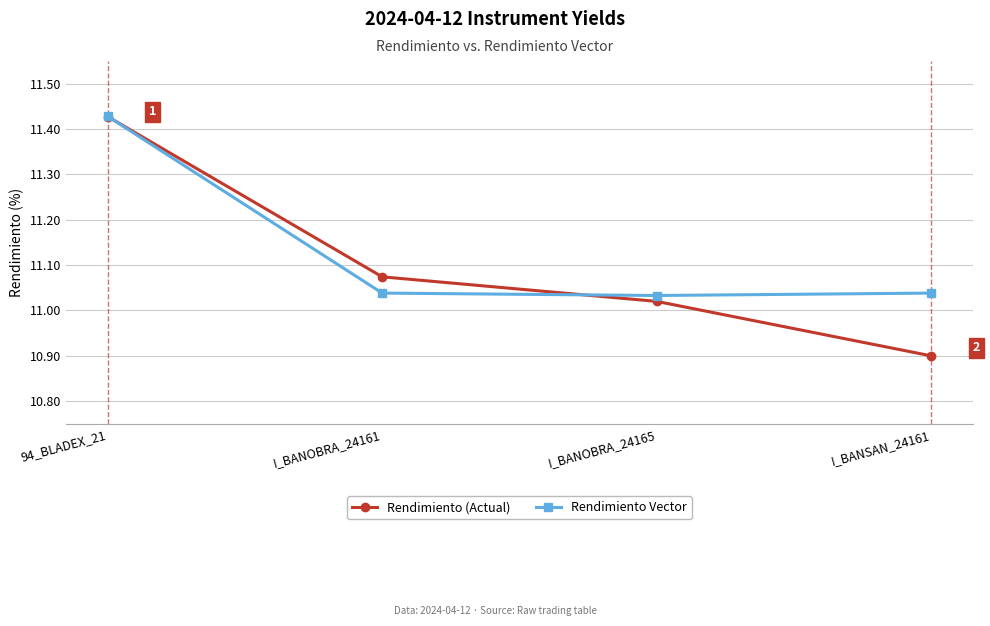

Which series has the largest range (max minus min)?

Rendimiento (Actual)